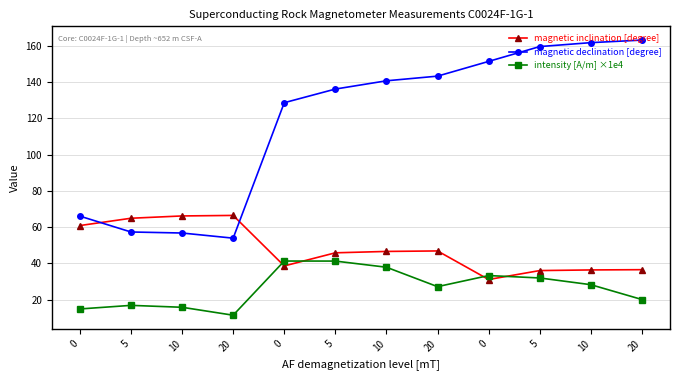

What is the lowest value of the intensity [A/m] ×1e4 series?

11.3